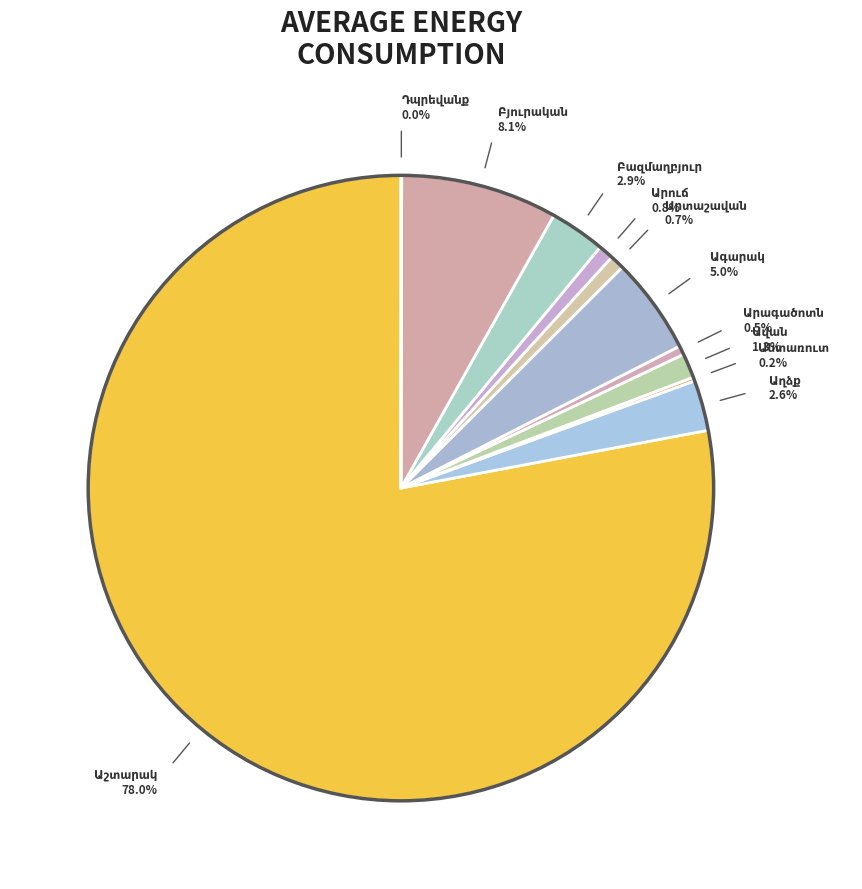

To the nearest percent, what percentage of the pie is Աղձք?

3%